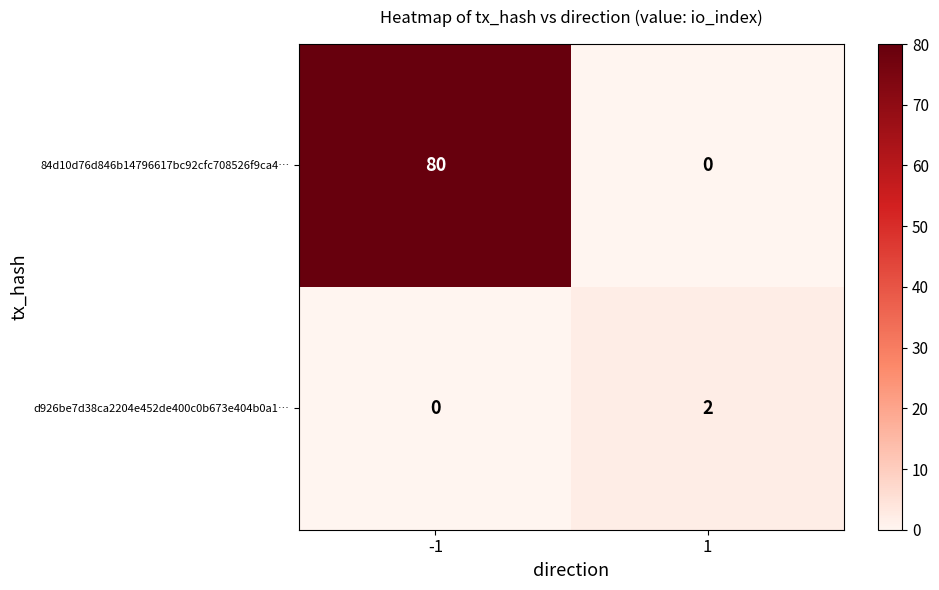

The value of 84d10d76d846b14796617bc92cfc708526f9ca4… at 1 is 42. True or false?

False